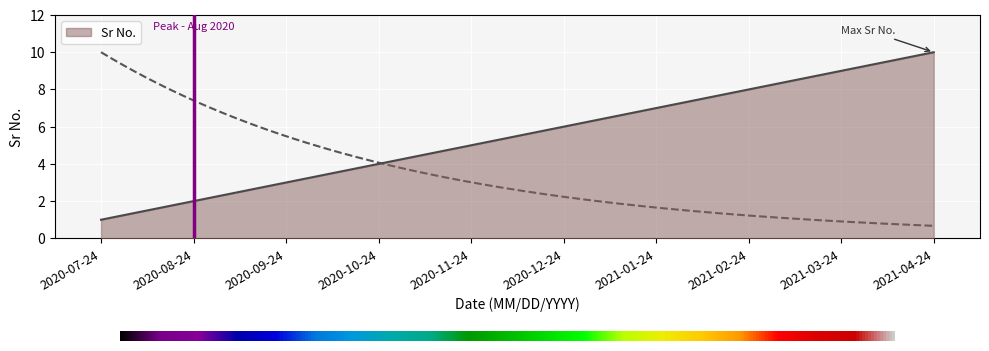

What is the ratio of the value at 2021-02-24 to the value at 2020-11-24?

1.6